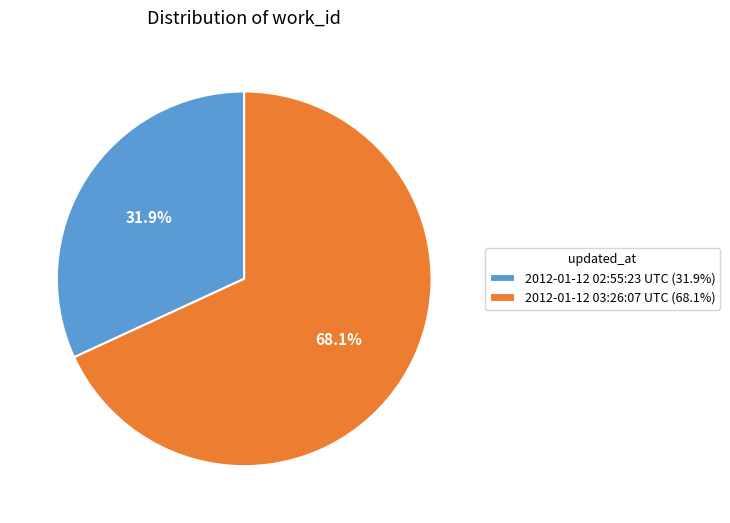

Which has a higher value, 2012-01-12 02:55:23 UTC or 2012-01-12 03:26:07 UTC?

2012-01-12 03:26:07 UTC